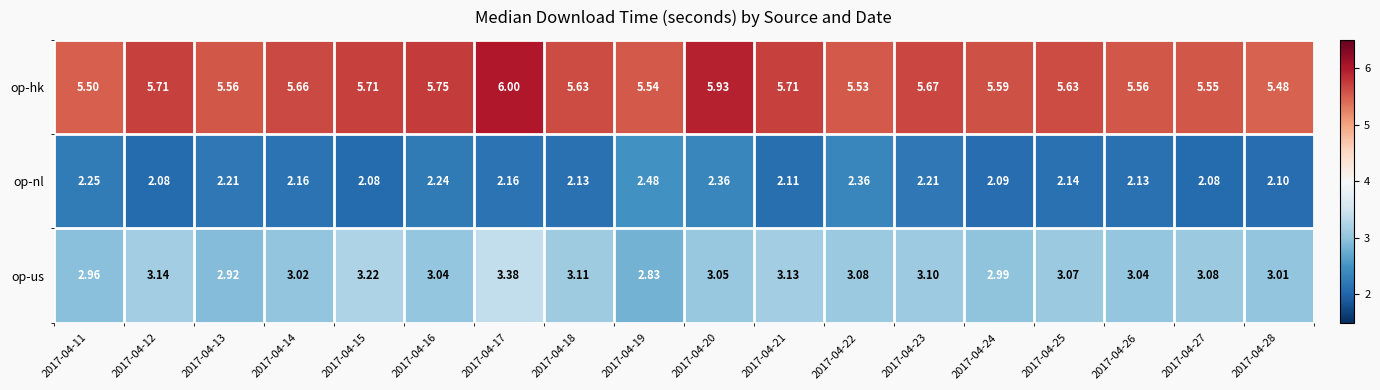

Which series has the widest spread of values?

op-us